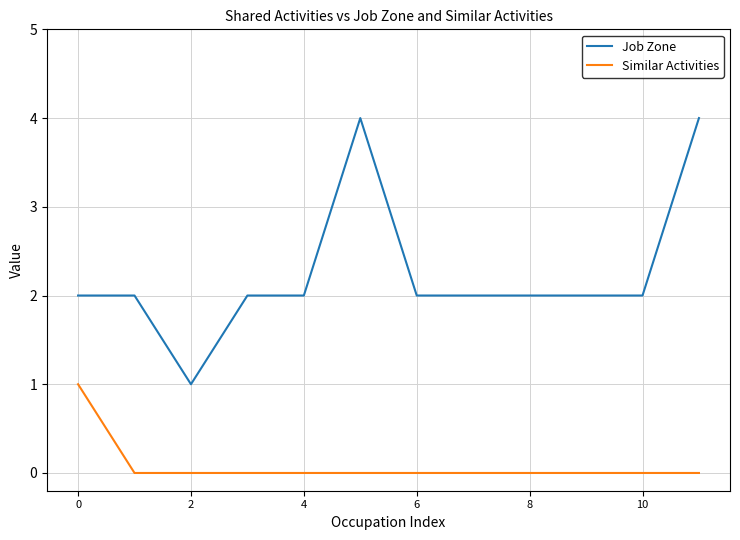

Which series has the largest range (max minus min)?

Job Zone